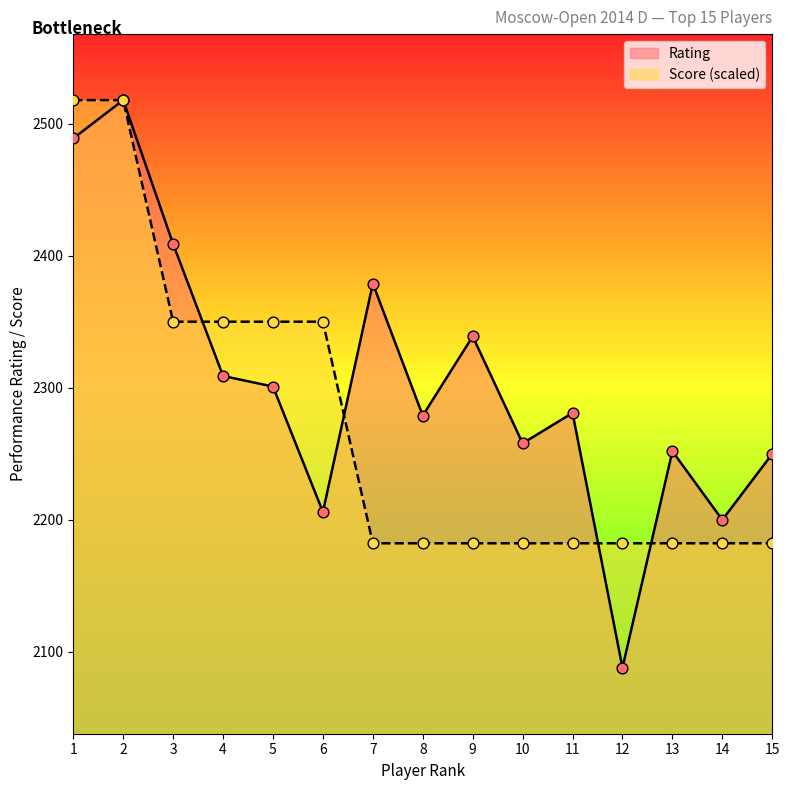

Which series has the widest spread of Y values?

Rating